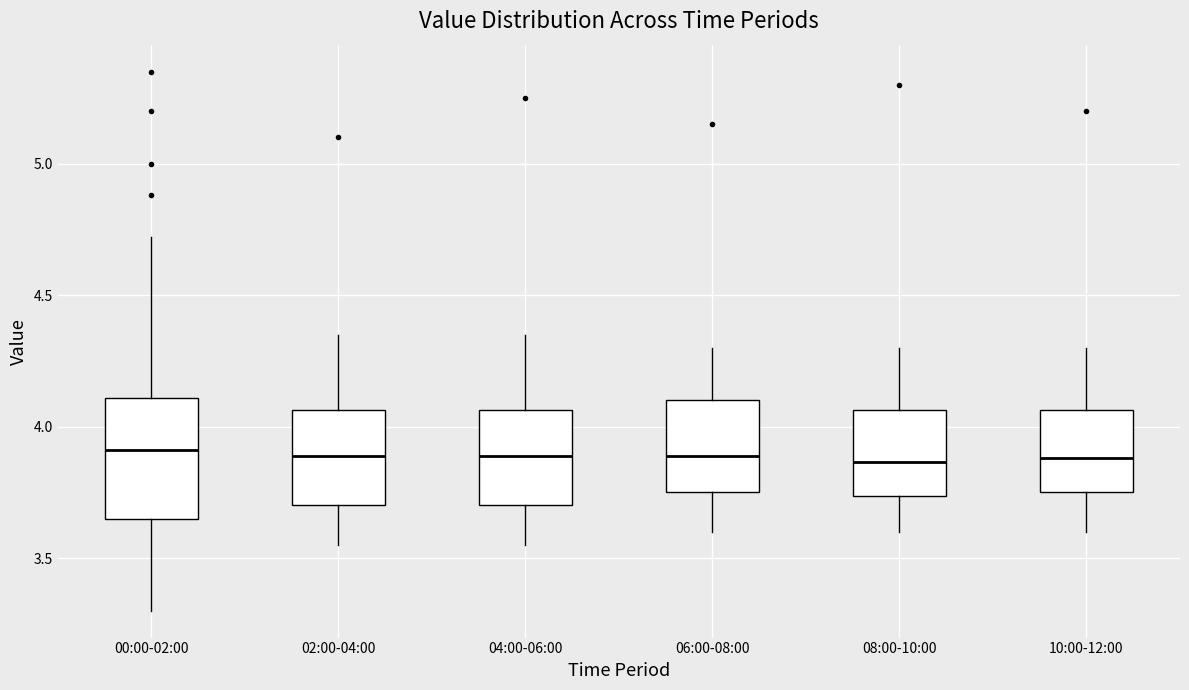

Reading left to right, transcribe this box plot: for each box, give where its median line is, the range the box spans, and where its two whiskers end, as read against the y-axis. The values are not printed on the chart, so give them approximately, as read against the axis.

00:00-02:00: median 3.90, box 3.65 to 4.10, whiskers 3.30 to 4.70
02:00-04:00: median 3.90, box 3.70 to 4.05, whiskers 3.55 to 4.35
04:00-06:00: median 3.90, box 3.70 to 4.05, whiskers 3.55 to 4.35
06:00-08:00: median 3.90, box 3.75 to 4.10, whiskers 3.60 to 4.30
08:00-10:00: median 3.85, box 3.75 to 4.05, whiskers 3.60 to 4.30
10:00-12:00: median 3.90, box 3.75 to 4.05, whiskers 3.60 to 4.30